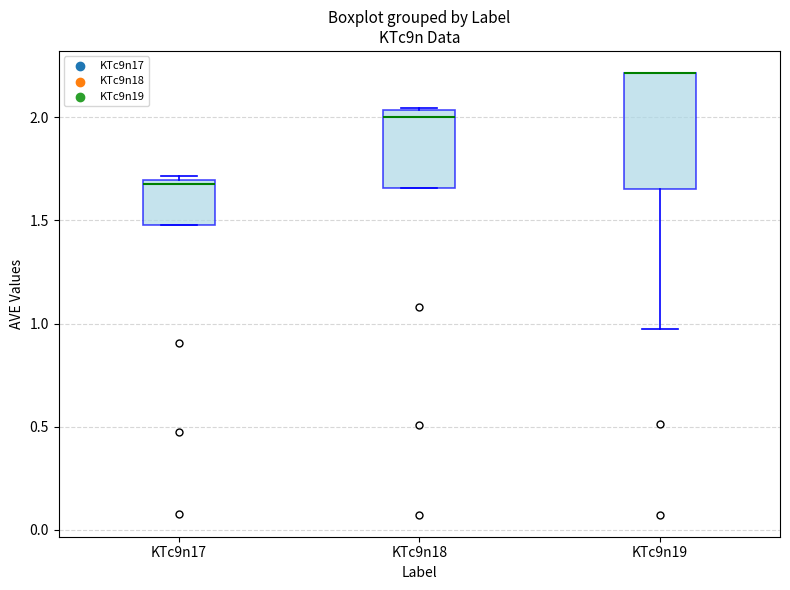

Reading left to right, transcribe this box plot: for each box, give where its median line is, the range the box spans, and where its two whiskers end, as read against the y-axis. The values are not printed on the chart, so give them approximately, as read against the axis.

KTc9n17: median 1.70 (just below the box's upper edge), box 1.50 to 1.70, whiskers 1.50 to 1.70 (just above the box's upper edge)
KTc9n18: median 2.00, box 1.65 to 2.05, whiskers 1.65 to 2.05
KTc9n19: median 2.20 (drawn on the box's upper edge), box 1.65 to 2.20, whiskers 0.95 to 2.20